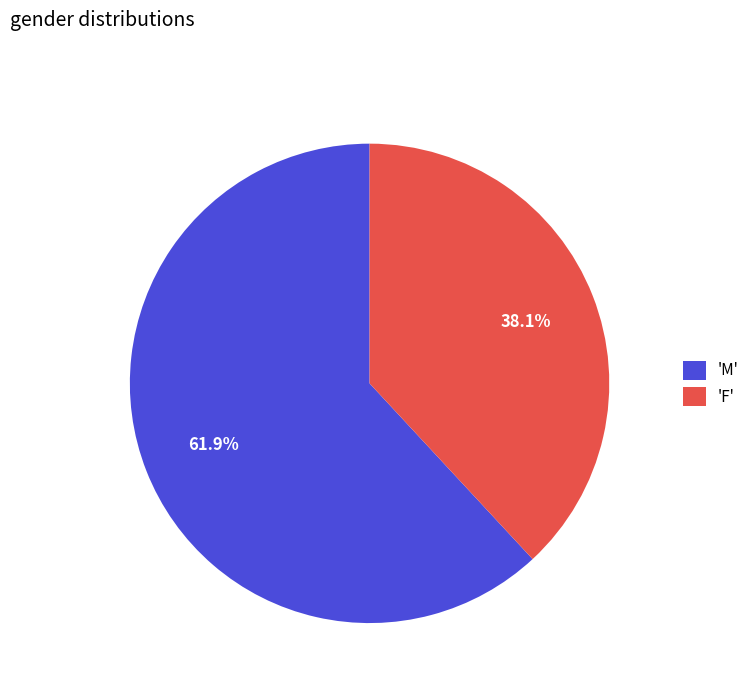

Is there a majority slice in this chart?

Yes